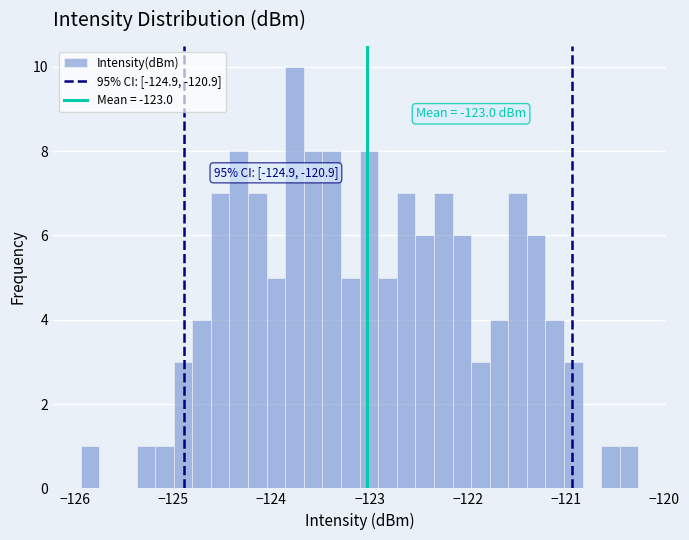

Read against the x-axis, roughly where is the centre of the tallest bar?

-123.8